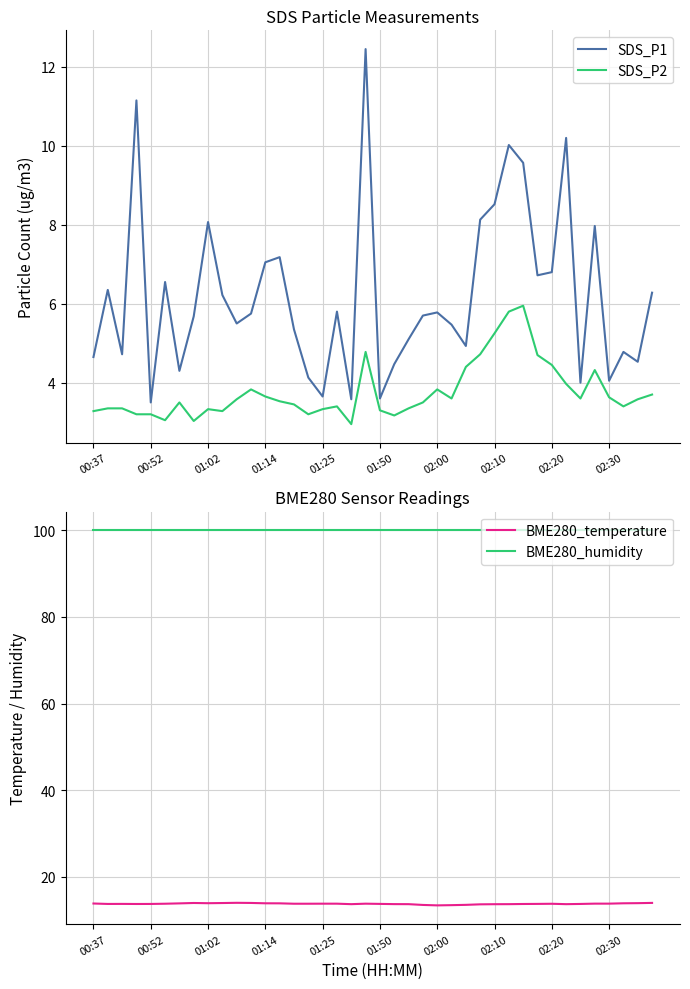

How many lines are shown in the chart?

4